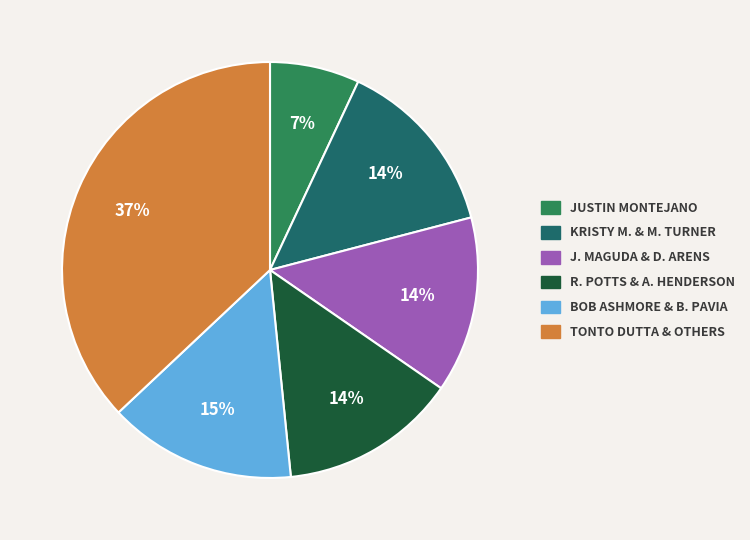

How many slices are in this pie chart?

6